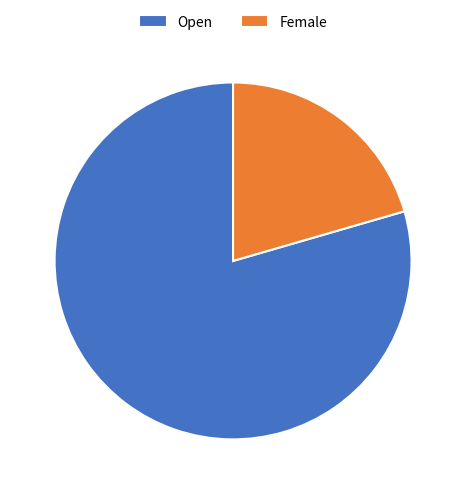

Do Female and Open together represent more than half of the pie?

Yes